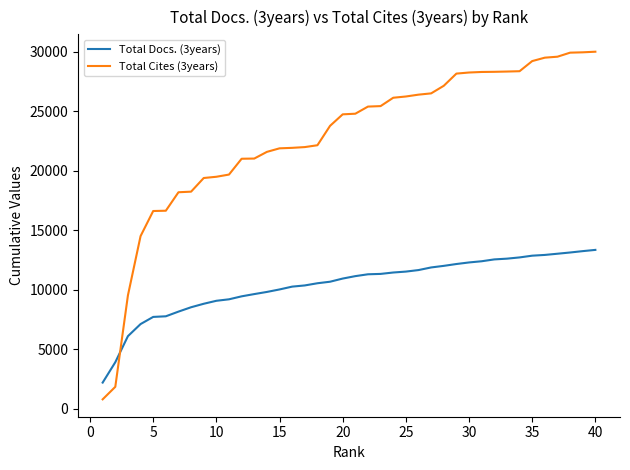

Which series has the largest total across all categories?

Total Cites (3years)